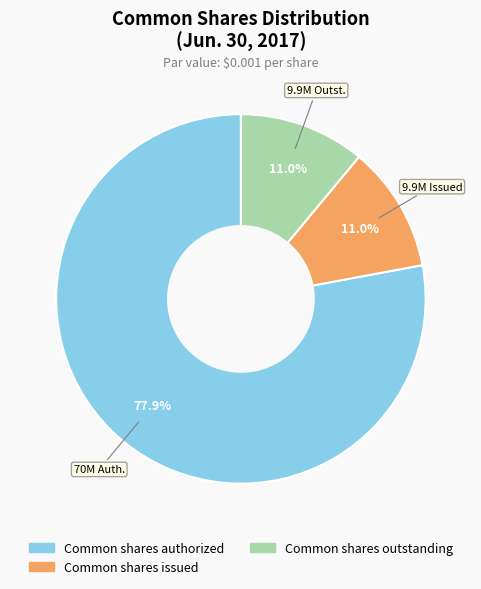

True or false: Common shares outstanding accounts for 11% of the total.

True